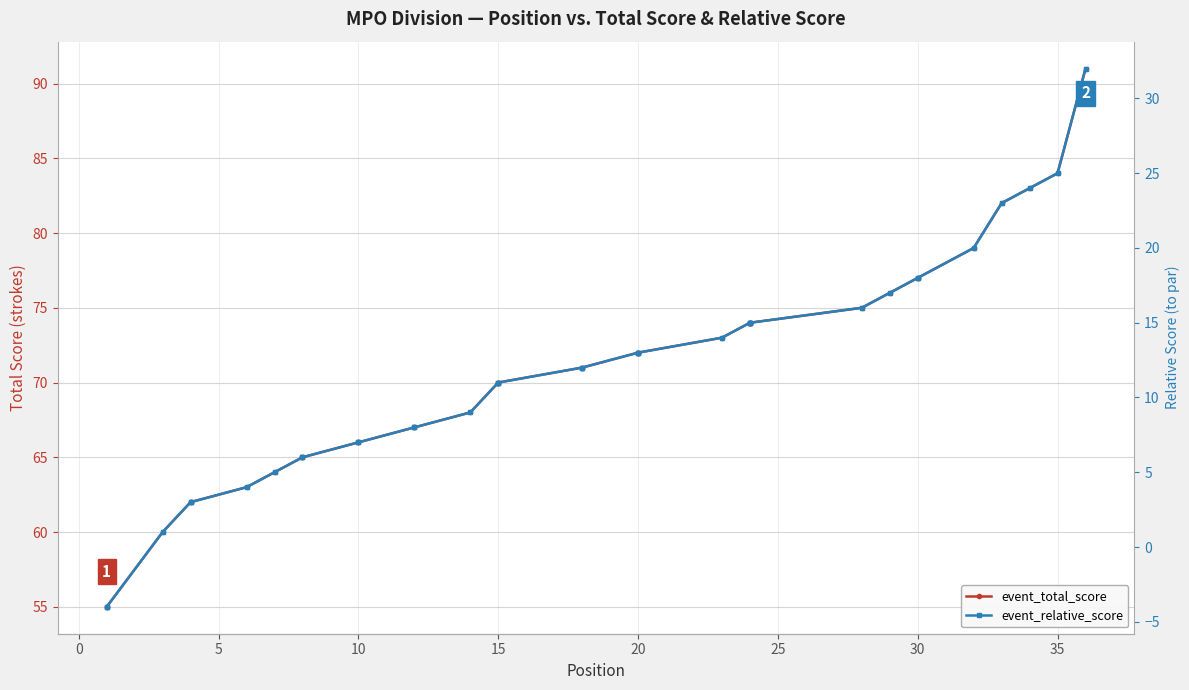

What is the difference between the second highest and minimum values in the event_total_score series?

29